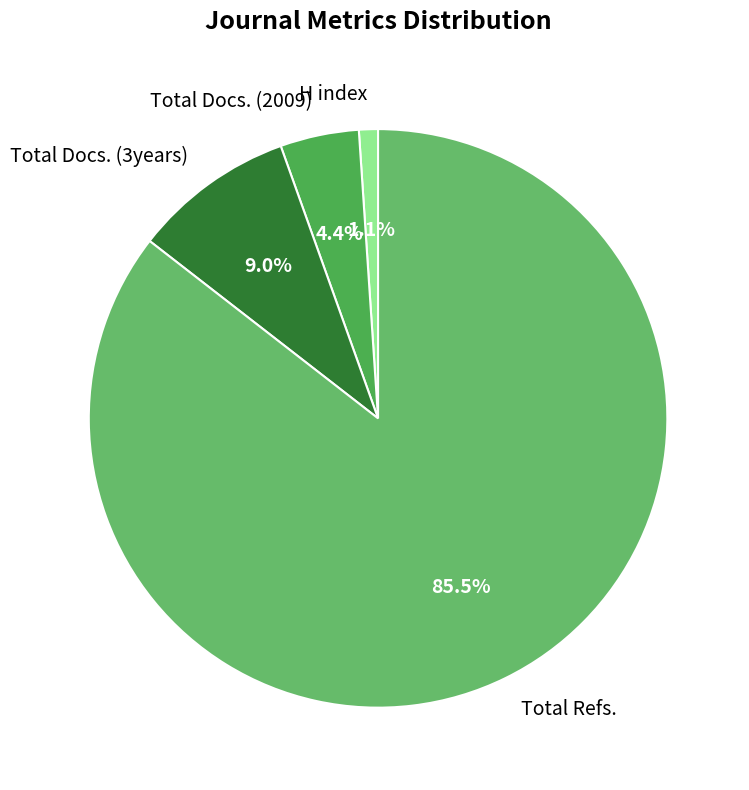

To the nearest percent, what is the difference between the Total Docs. (3years) and Total Docs. (2009) slice percentages?

5%